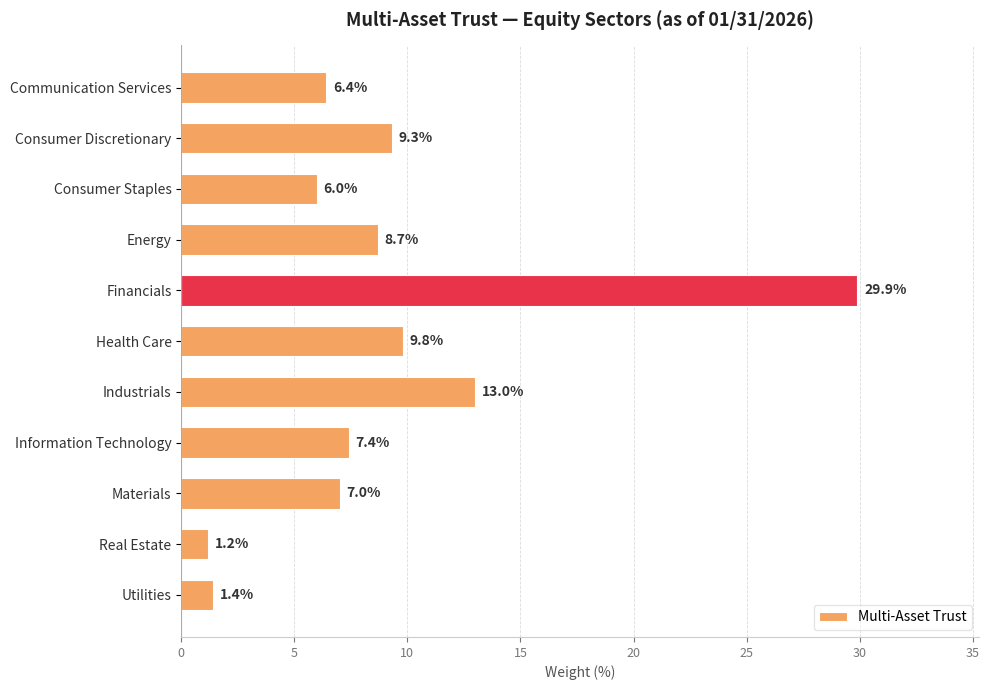

Which category has the highest value across all series?

Financials